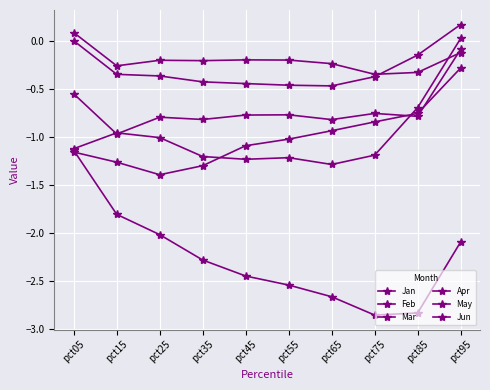

Reading left to right, extract all data points from this chart.

Jan: -1.1	-1.0	-1.0	-1.2	-1.2	-1.2	-1.3	-1.2	-0.7	0.0
Feb: 0.1	-0.3	-0.2	-0.2	-0.2	-0.2	-0.2	-0.4	-0.3	-0.1
Mar: -1.2	-1.3	-1.4	-1.3	-1.1	-1.0	-0.9	-0.8	-0.8	-0.3
Apr: -1.1	-1.8	-2.0	-2.3	-2.4	-2.5	-2.7	-2.9	-2.8	-2.1
May: -0.0	-0.4	-0.4	-0.4	-0.4	-0.5	-0.5	-0.4	-0.1	0.2
Jun: -0.6	-1.0	-0.8	-0.8	-0.8	-0.8	-0.8	-0.8	-0.8	-0.1